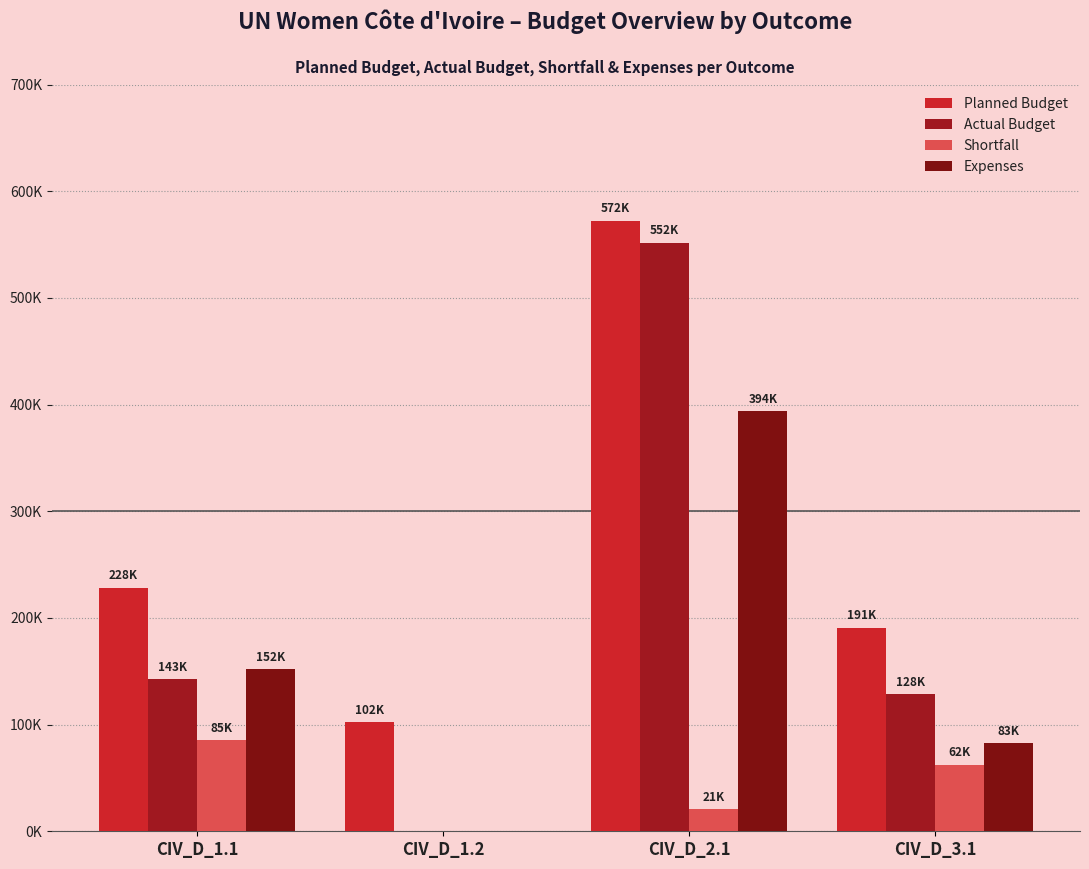

At which label is Planned Budget closest to 337276?

CIV_D_1.1